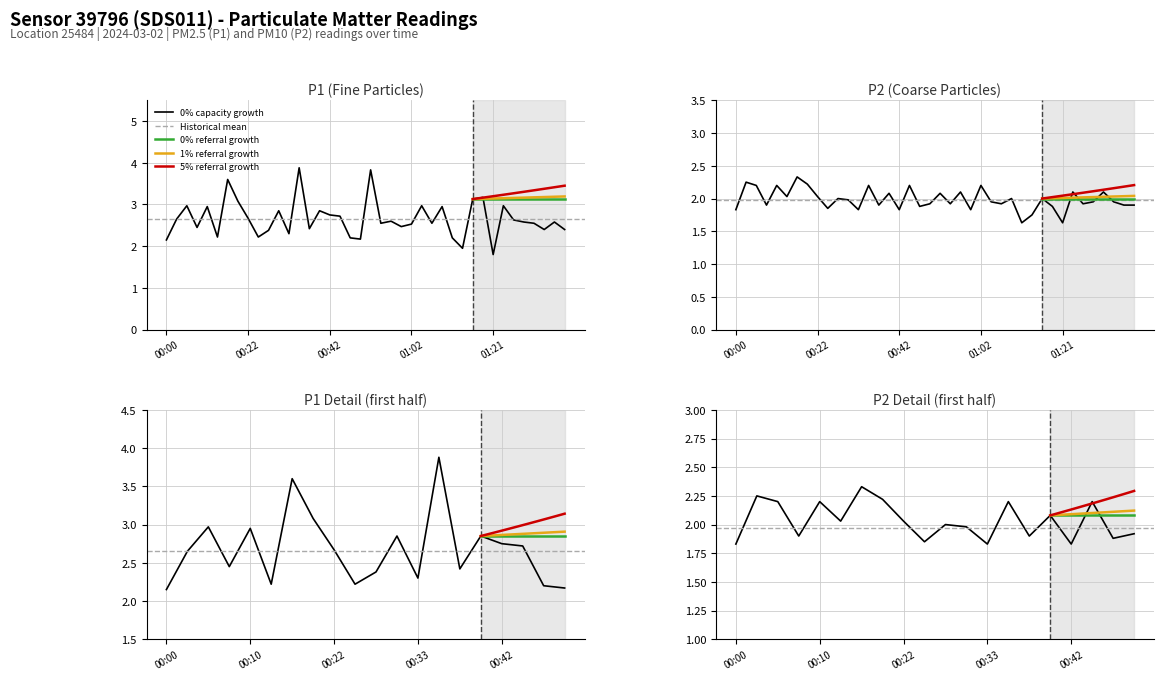

Is the value of P1 at 00:30 greater than the value of P2 at 00:38?

Yes